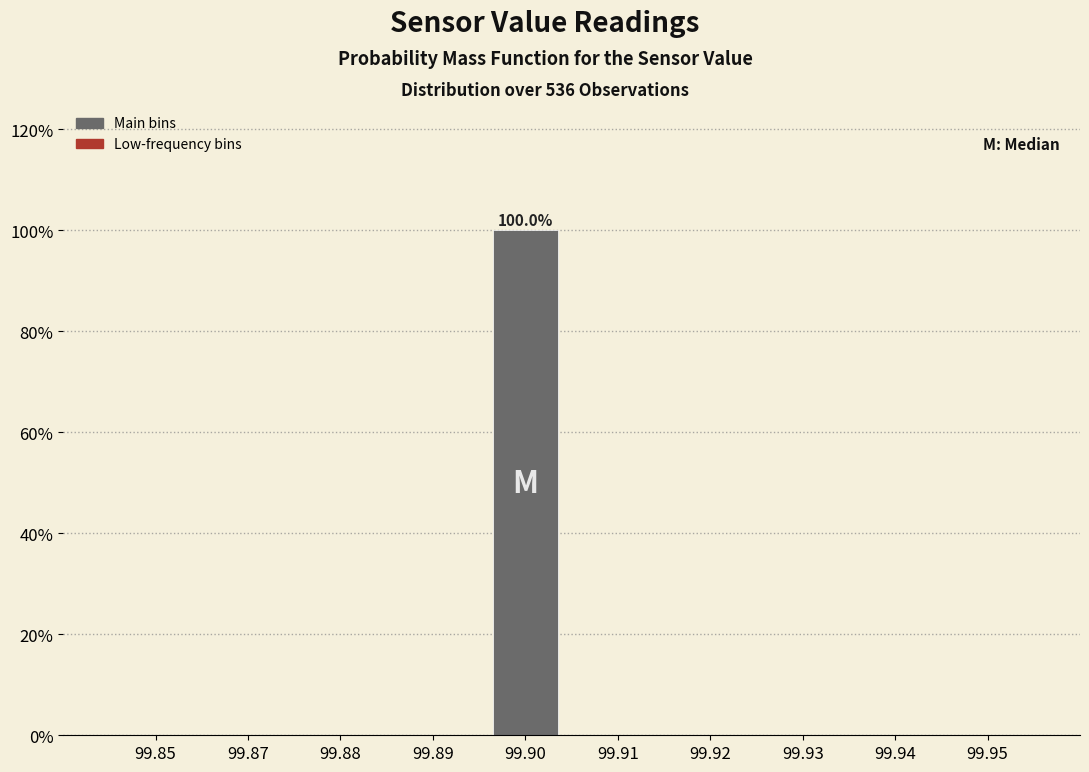

Reading left to right, what are all the values shown in this chart?

99.85=0	99.87=0	99.88=0	99.89=0	99.90=100	99.91=0	99.92=0	99.93=0	99.94=0	99.95=0